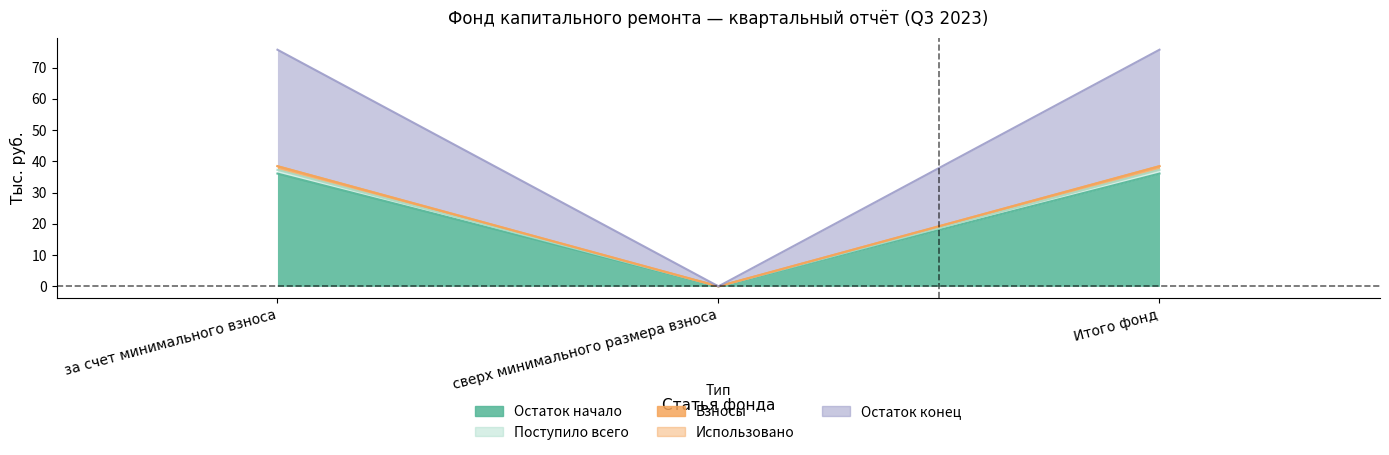

Is the value of Остаток конец at сверх минимального размера взноса greater than the value of Остаток начало at сверх минимального размера взноса?

No